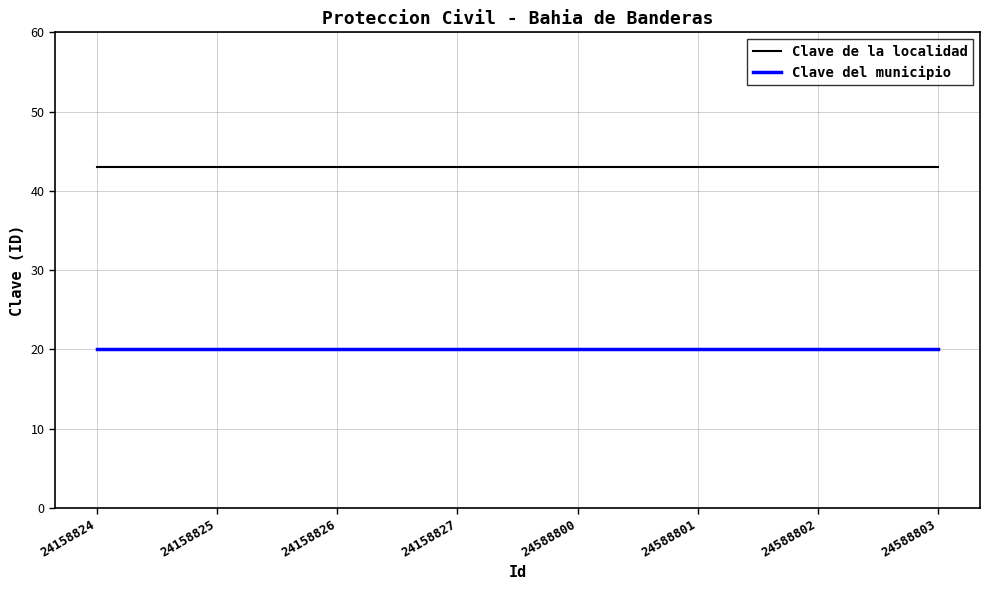

Reading right to left, extract all data points from this chart.

Clave de la localidad: 43	43	43	43	43	43	43	43
Clave del municipio: 20	20	20	20	20	20	20	20